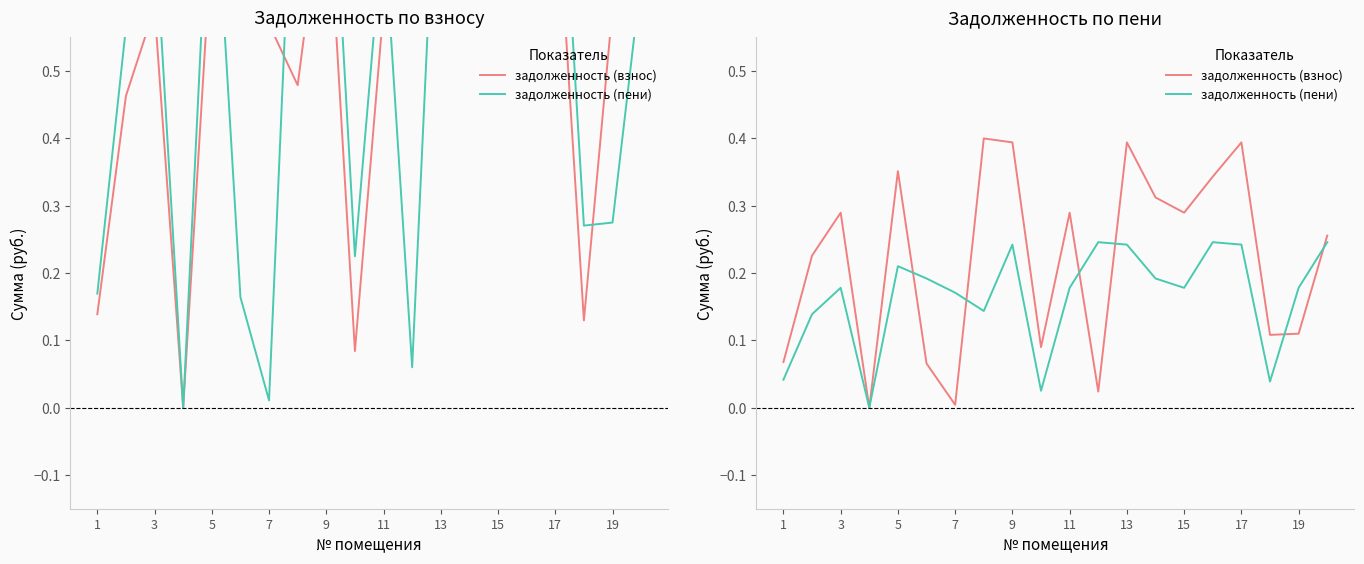

List the series in order of their overall mean, lowest first.

задолженность (пени), задолженность (взнос)